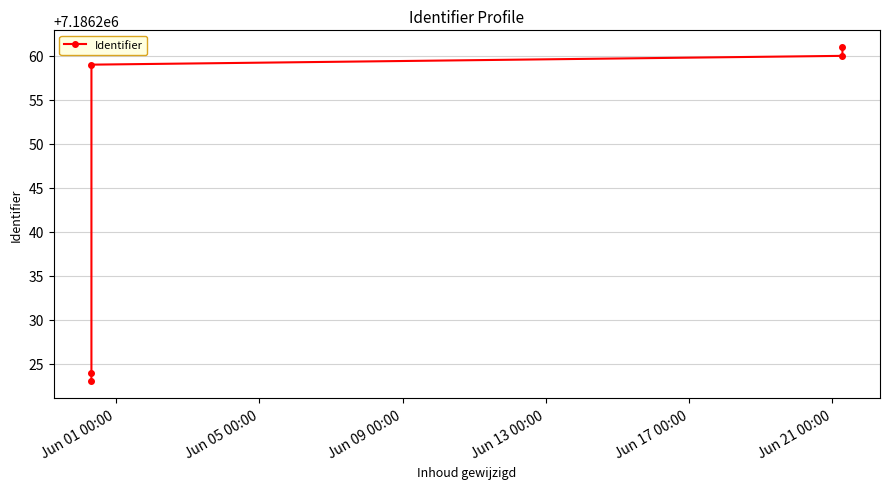

Does the chart display data point markers on the line(s)?

Yes